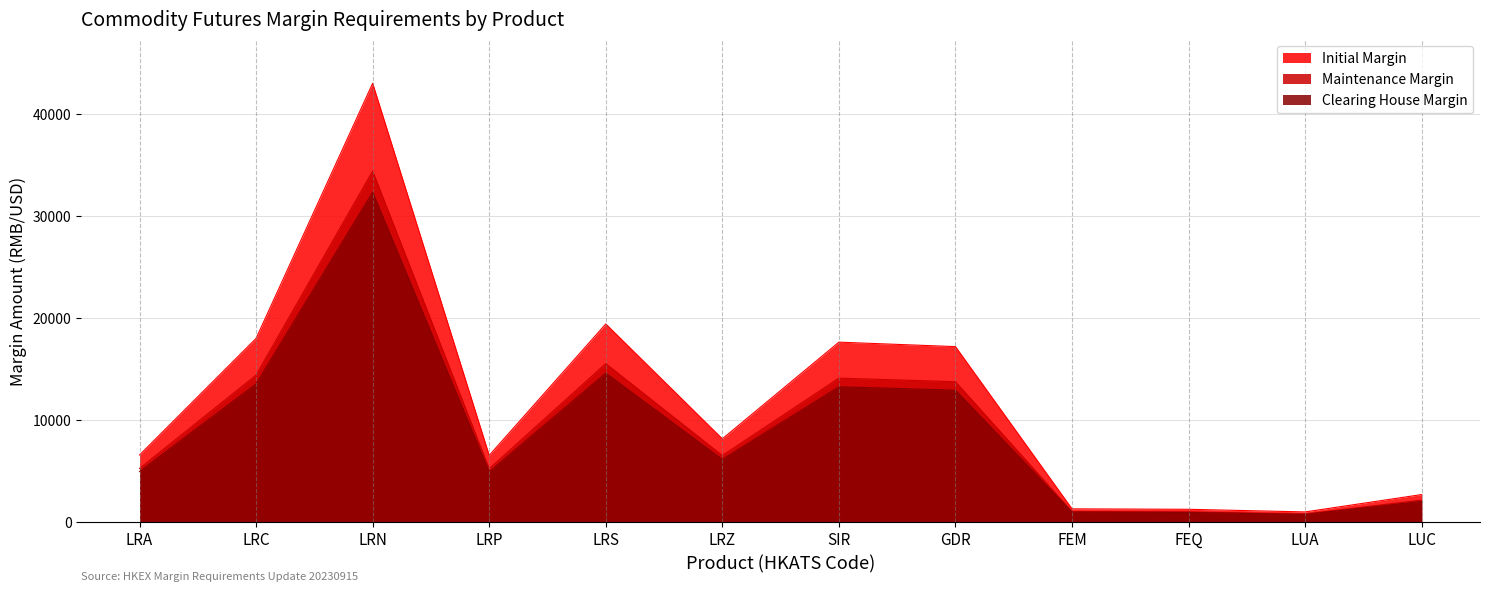

The Maintenance Margin series shows 2357 at LRP. True or false?

False